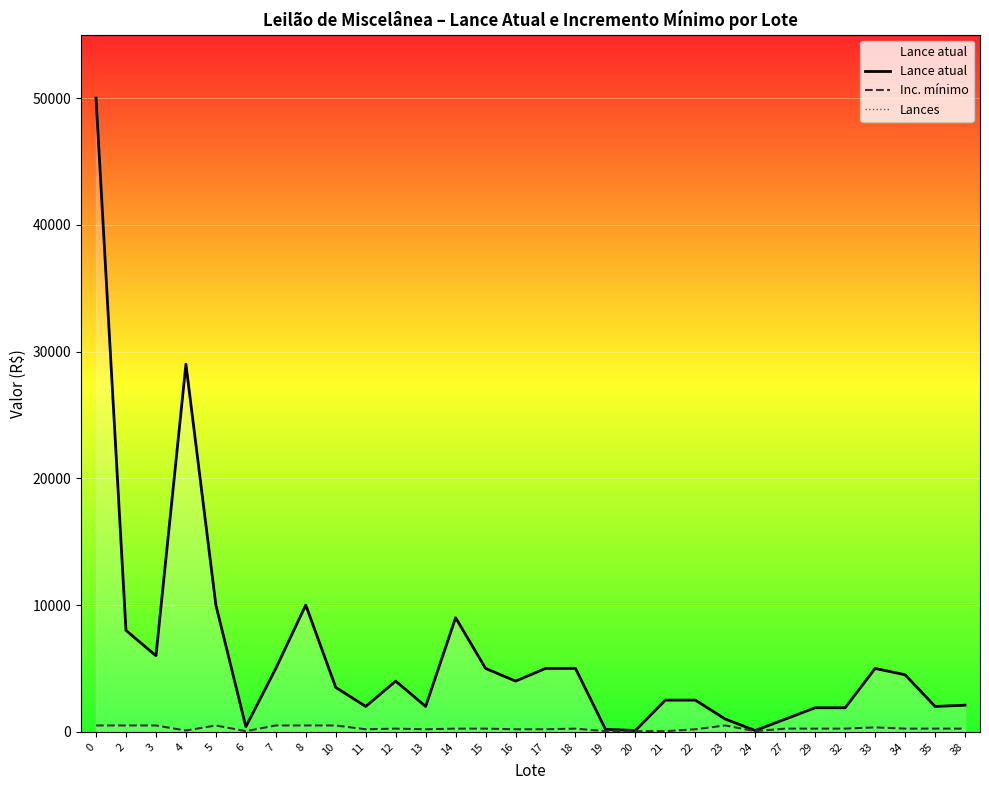

How many categories are shown in the chart?

30